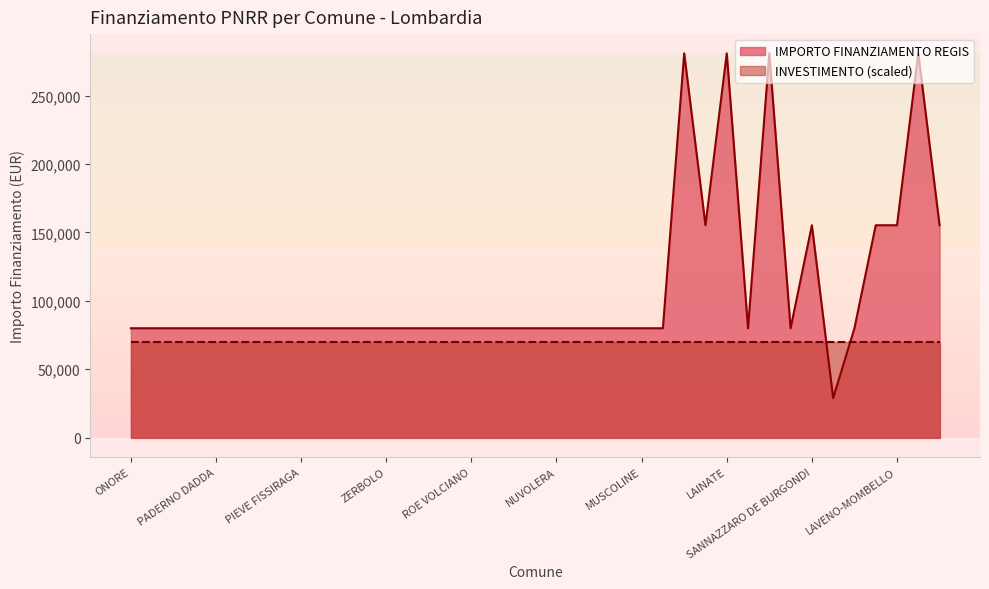

What is the ratio of the value at VESTONE to the value at BRALLO DI PREGOLA?

1.0